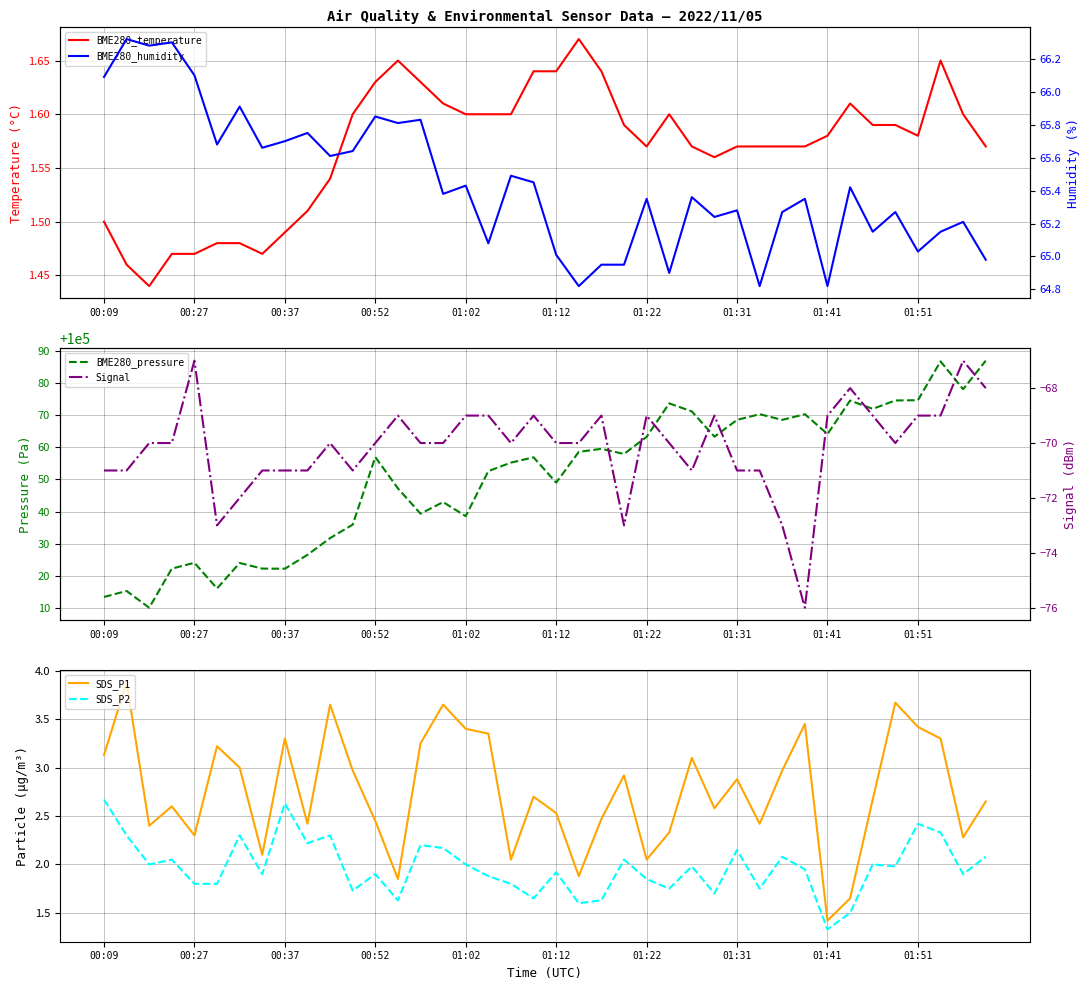

What is the average value of the BME280_pressure series?

100051.0